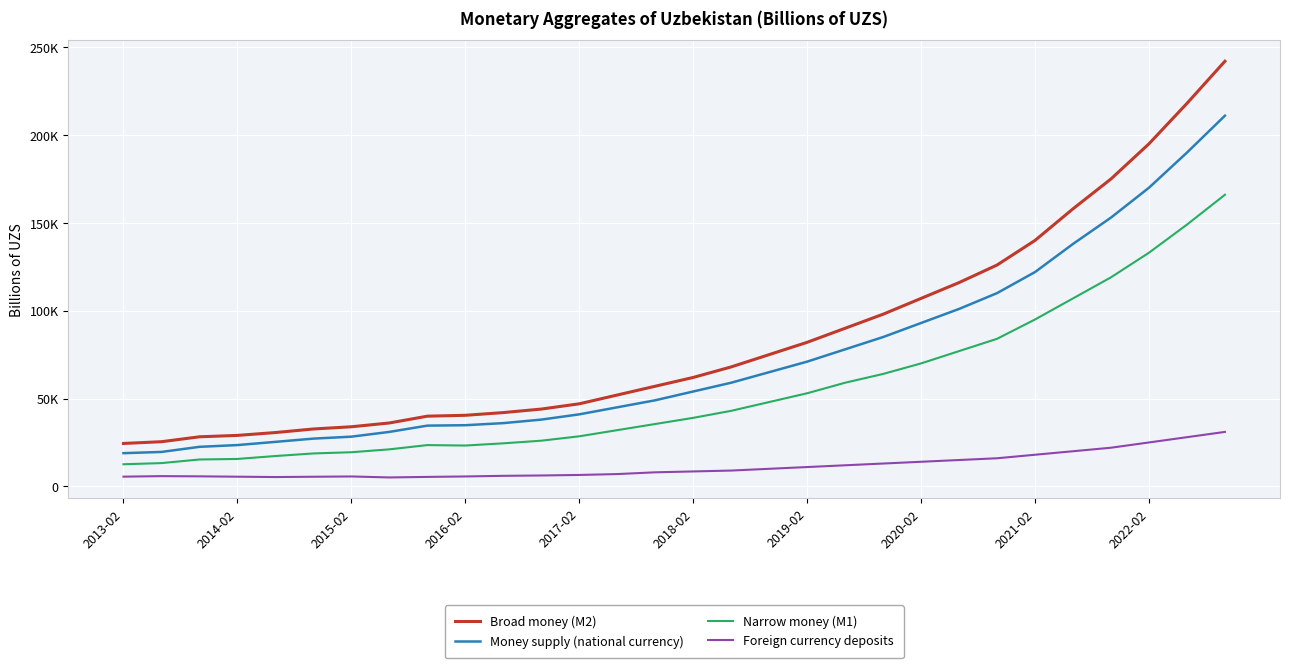

What are all the series names shown in the legend?

Broad money (M2), Money supply (national currency), Narrow money (M1), Foreign currency deposits